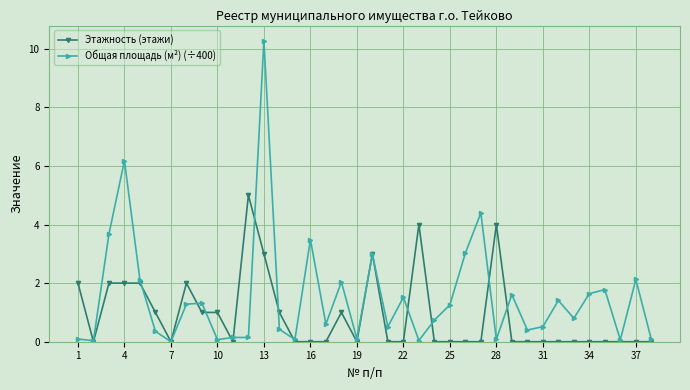

What is the difference between the maximum and minimum values in the Общая площадь (м²) (÷400) series?

10.3